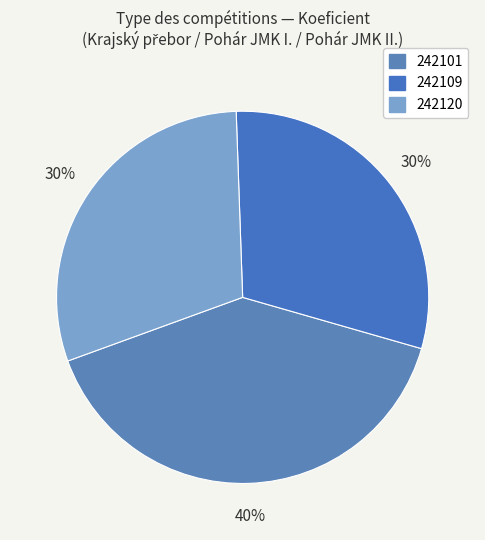

Count the number of slices in the pie.

3